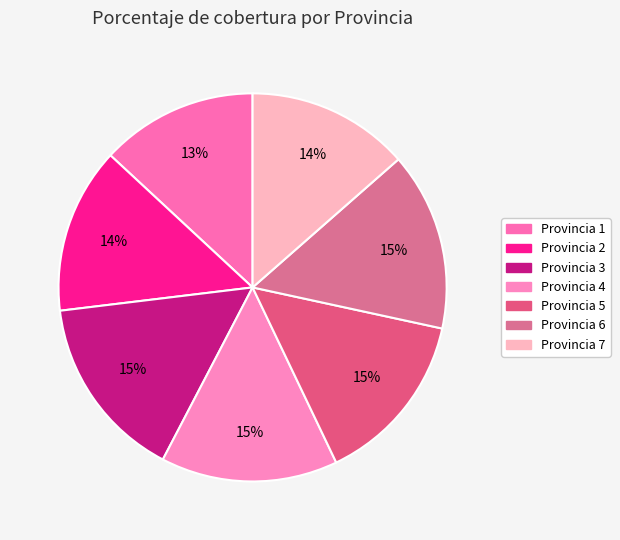

How many slices are in this pie chart?

7